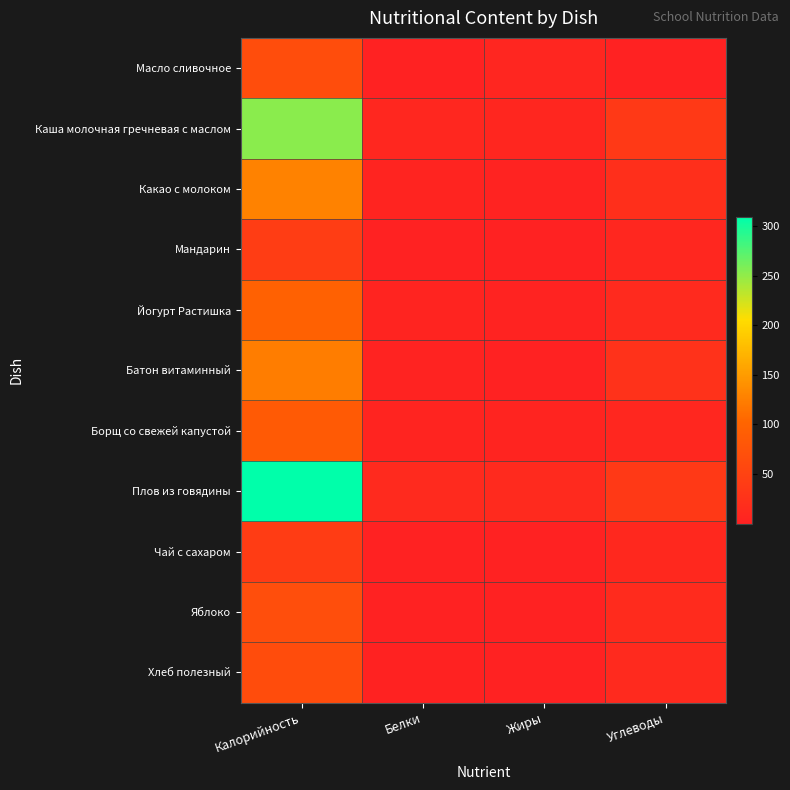

At how many categories does at least one series exceed 147?

1